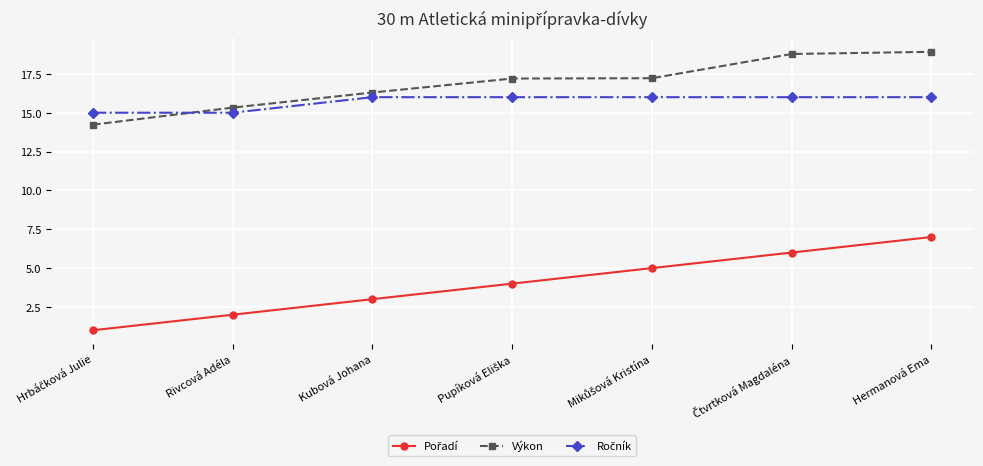

How many data points does each series have?

7